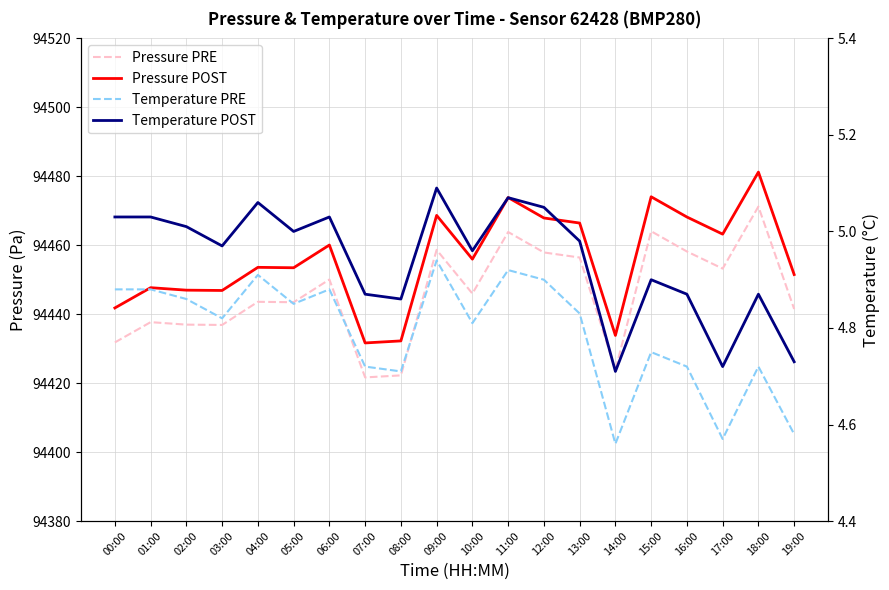

What is the lowest value of the Pressure PRE series?

94421.7